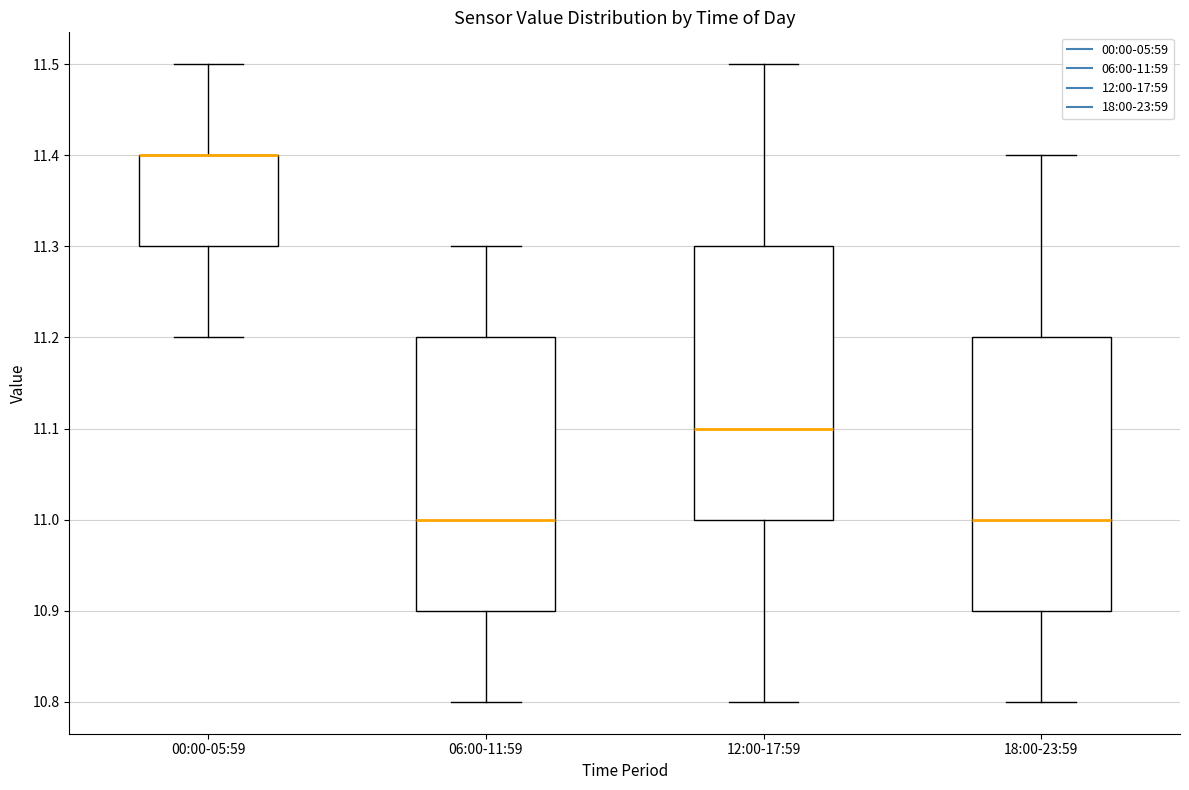

Where does the median line of the box for 12:00-17:59 sit on the y-axis? The values are not printed on the chart, so give them approximately, as read against the axis.

11.1